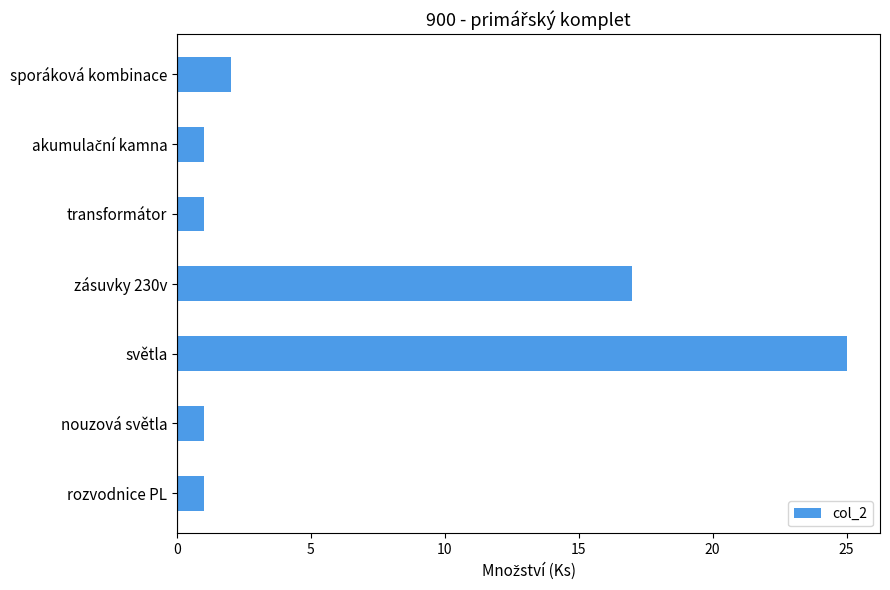

Which has a higher value, sporáková kombinace or zásuvky 230v?

zásuvky 230v